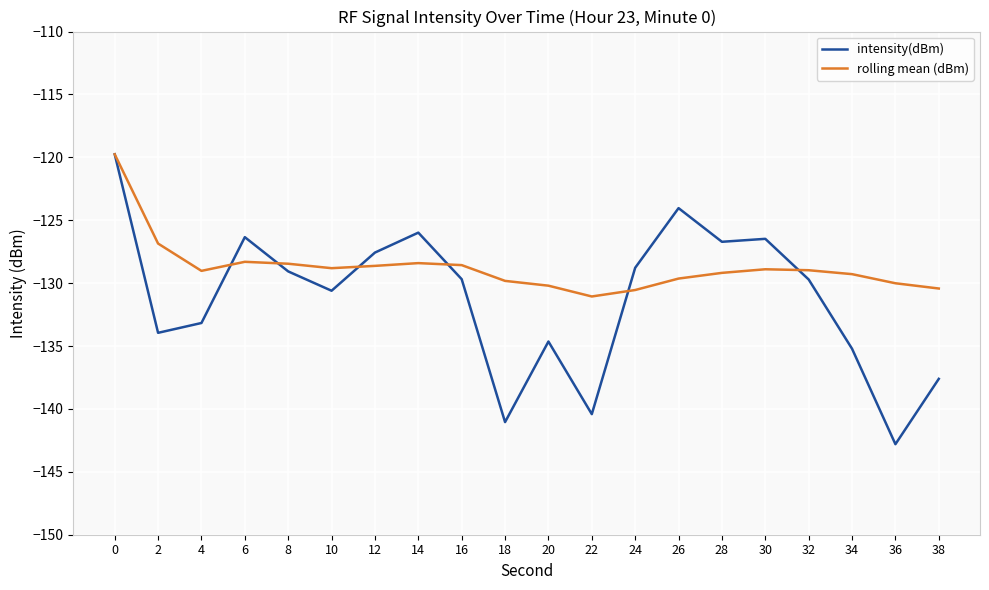

True or false: rolling mean (dBm) and intensity(dBm) intersect in this chart.

True